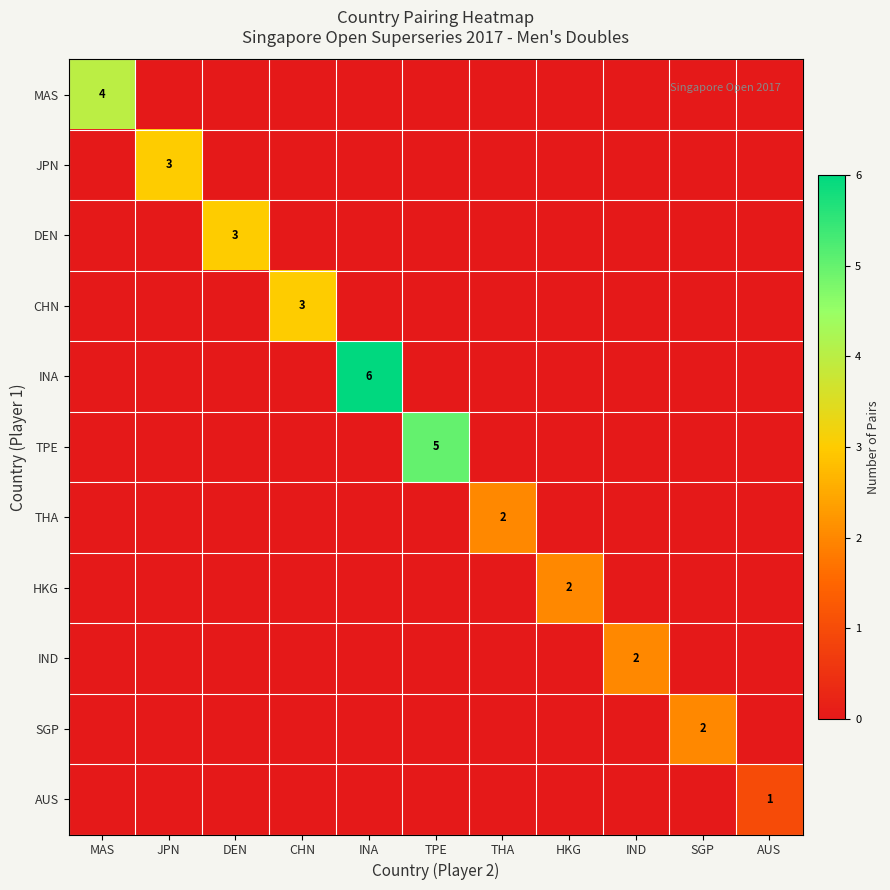

What is the total value across all series at CHN?

3